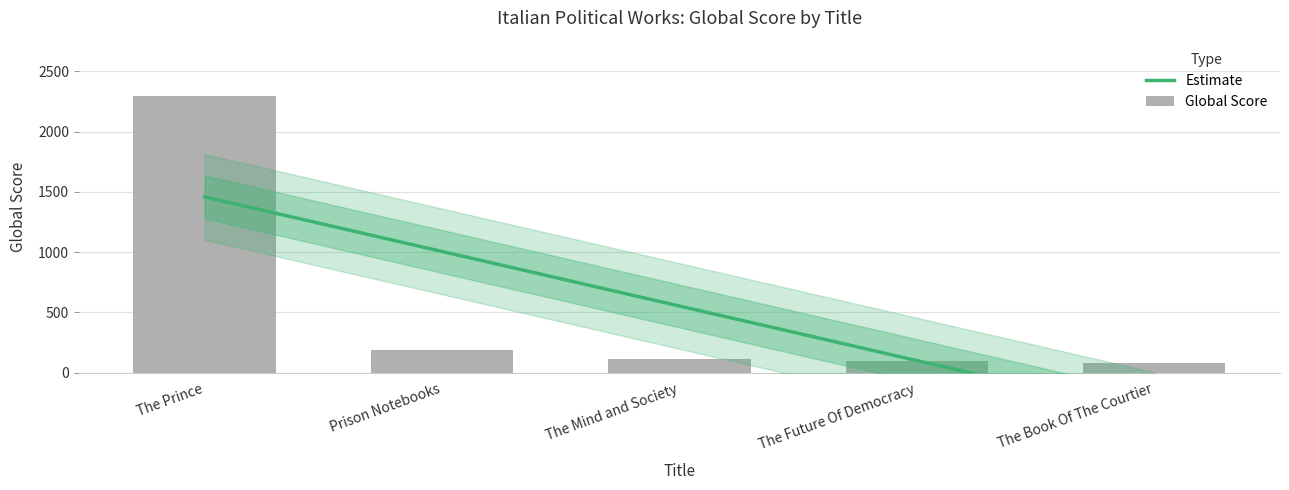

Which has a higher value, Prison Notebooks or The Mind and Society?

Prison Notebooks